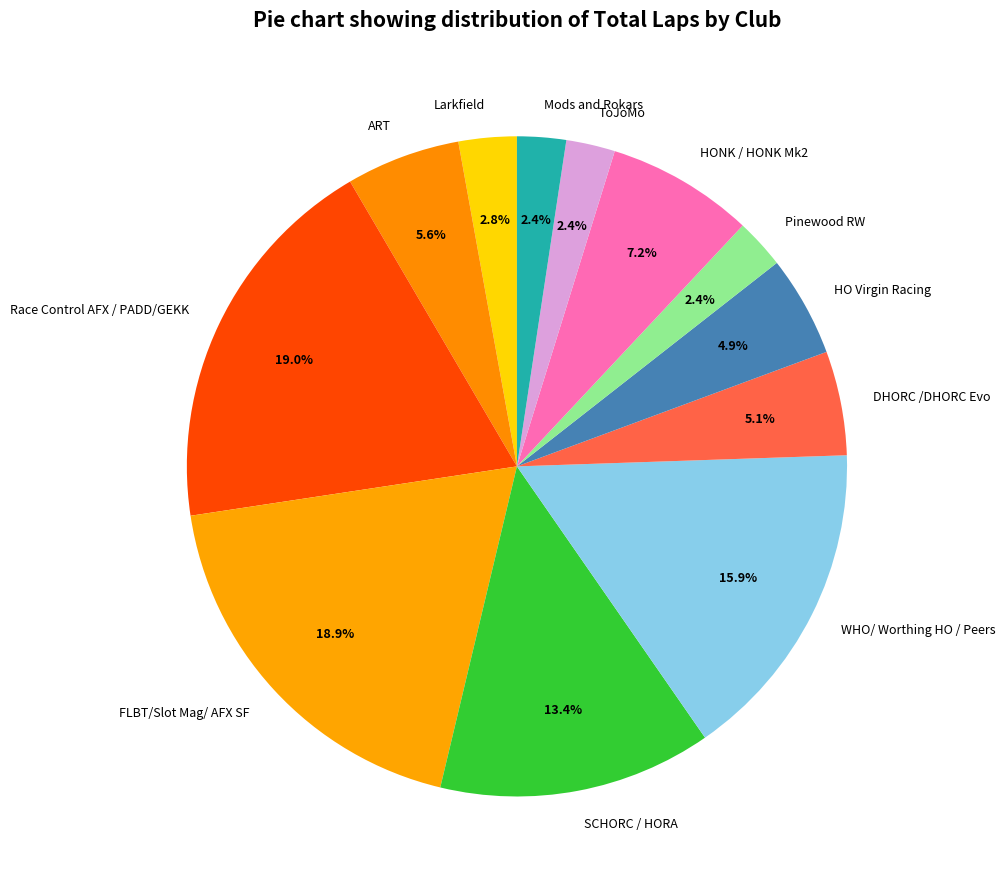

Between Mods and Rokars and Race Control AFX / PADD/GEKK, which is larger?

Race Control AFX / PADD/GEKK